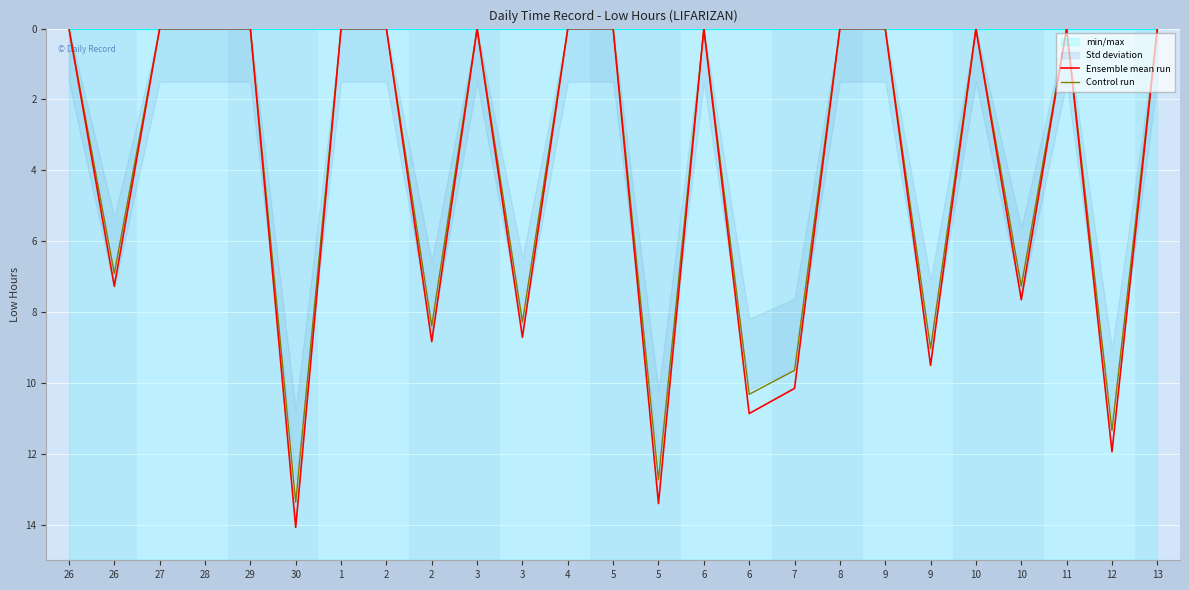

How many interior local valleys does the Control run series have?

4